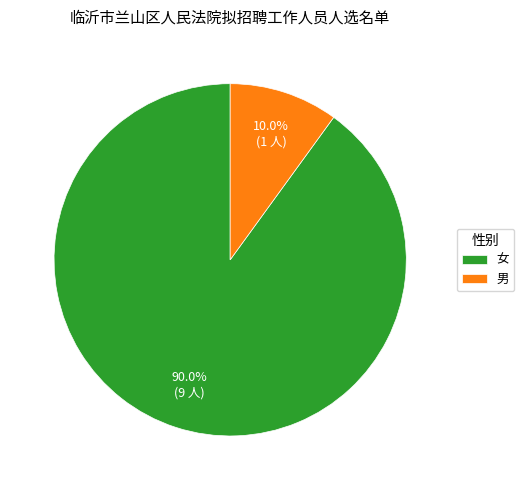

To the nearest percent, what is the difference between the 女 and 男 slice percentages?

80%